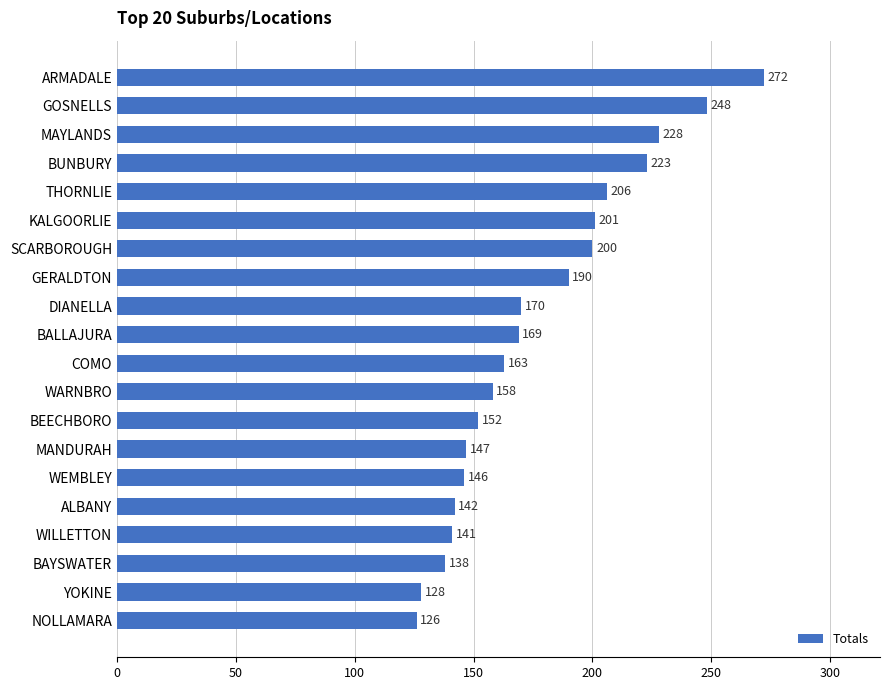

What is the difference between the maximum and minimum values?

146